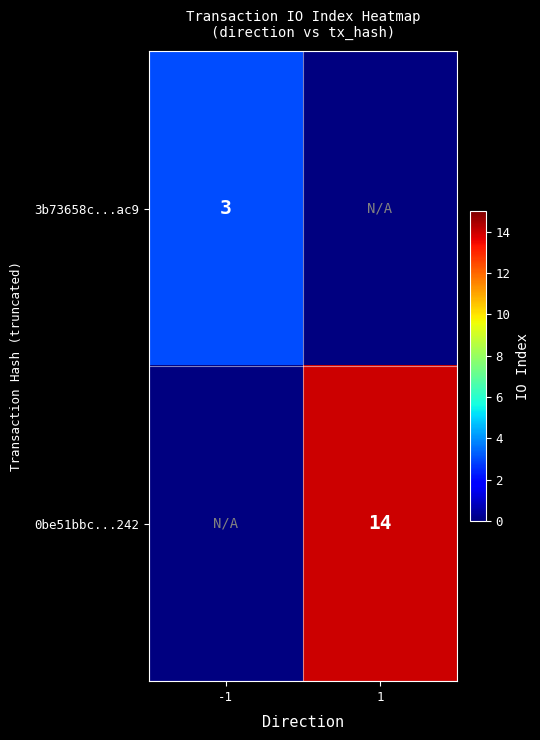

At how many categories does at least one series exceed 3?

1